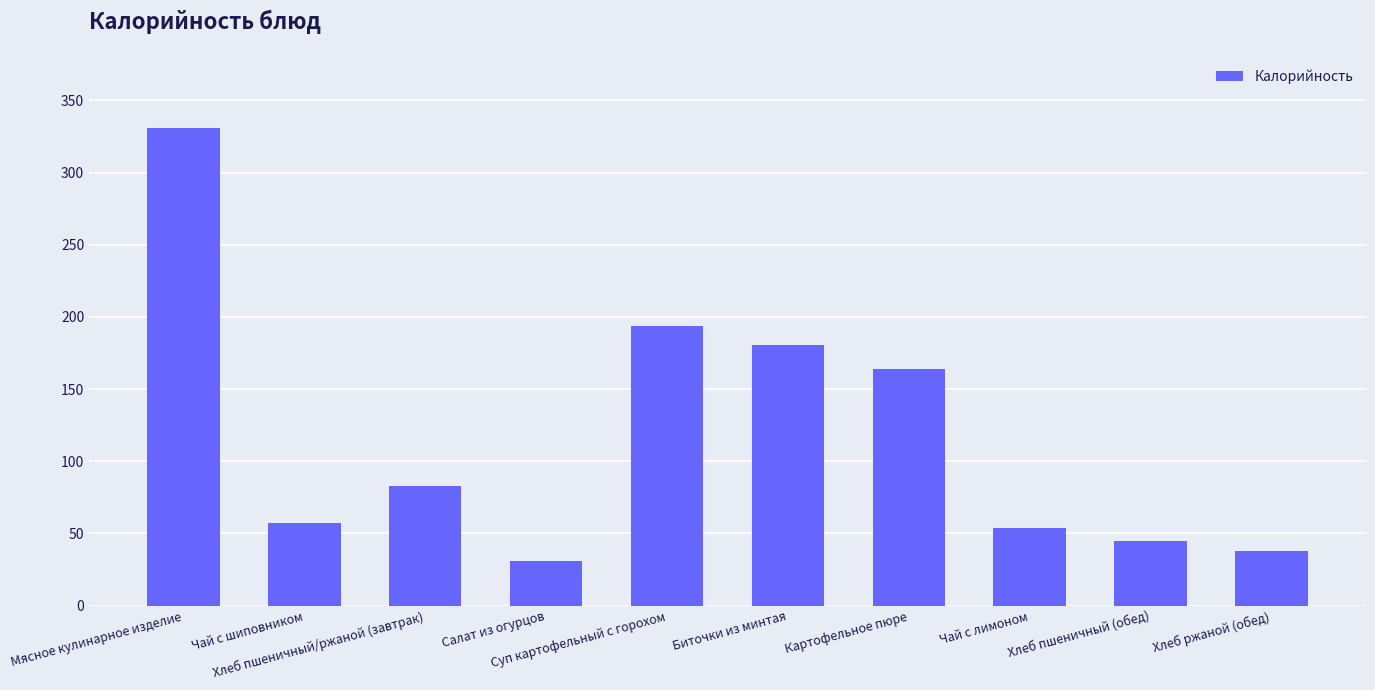

Which category has the highest value across all series?

Мясное кулинарное изделие